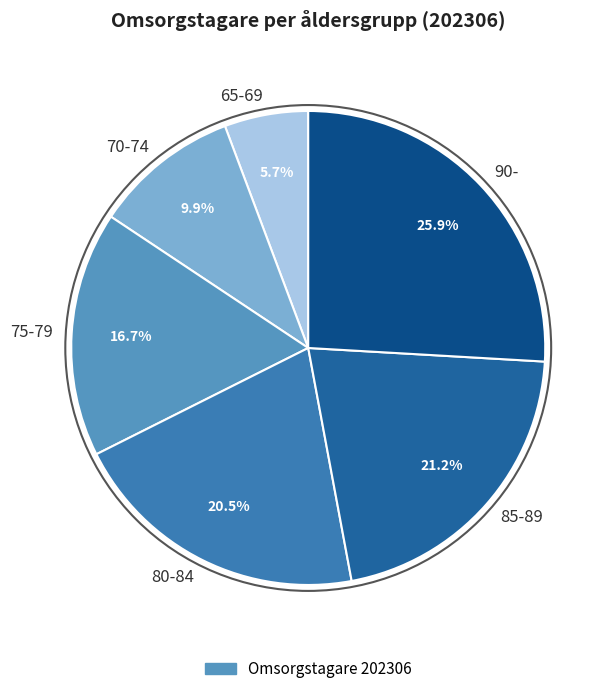

How many slices are in this pie chart?

6